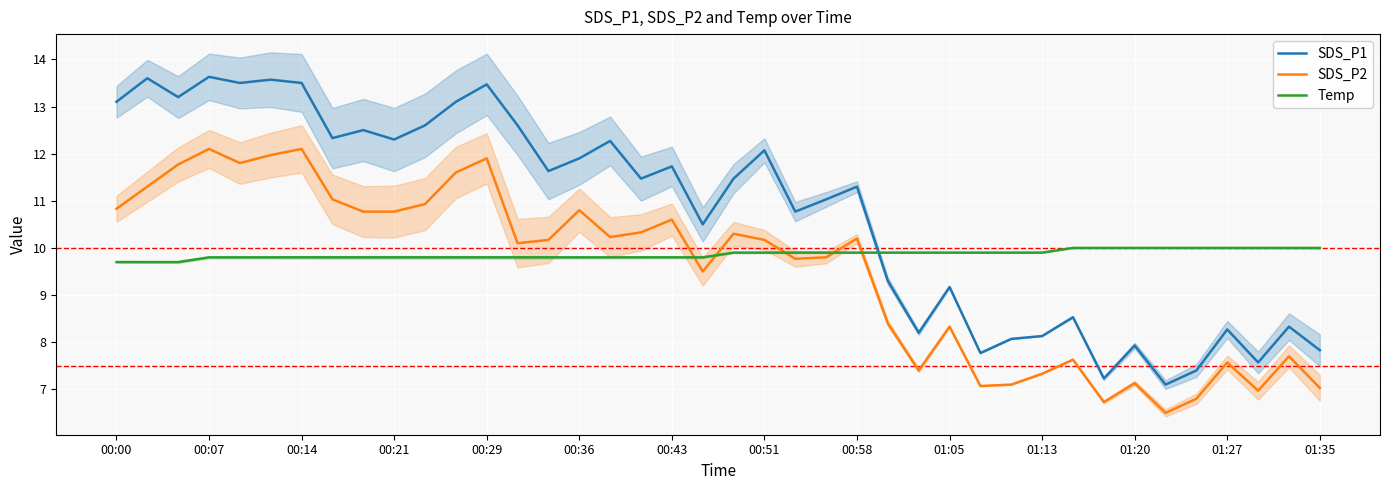

The Temp series shows 2.0 at 17. True or false?

False